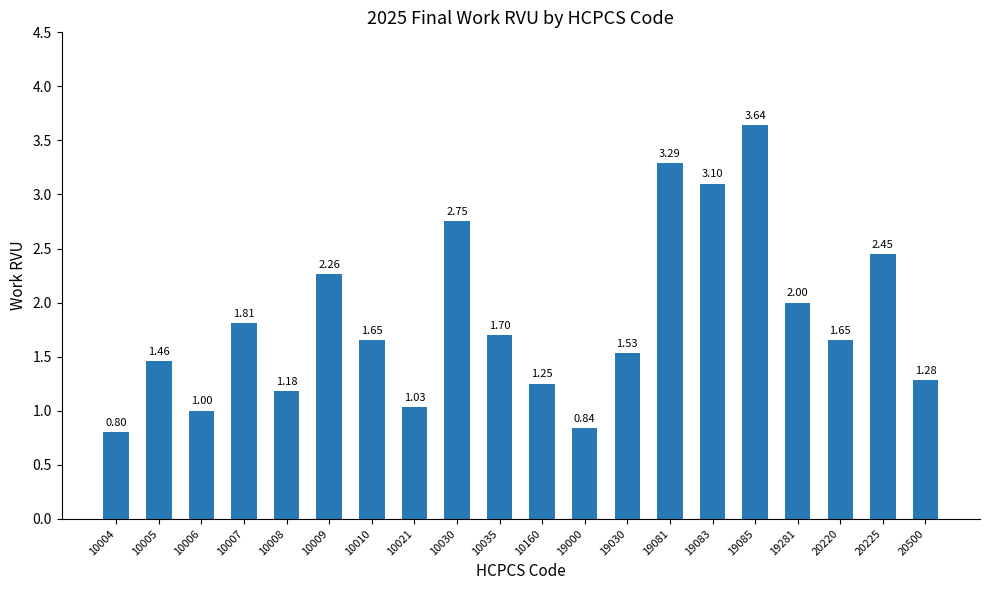

Between 20225 and 10009, which is larger?

20225